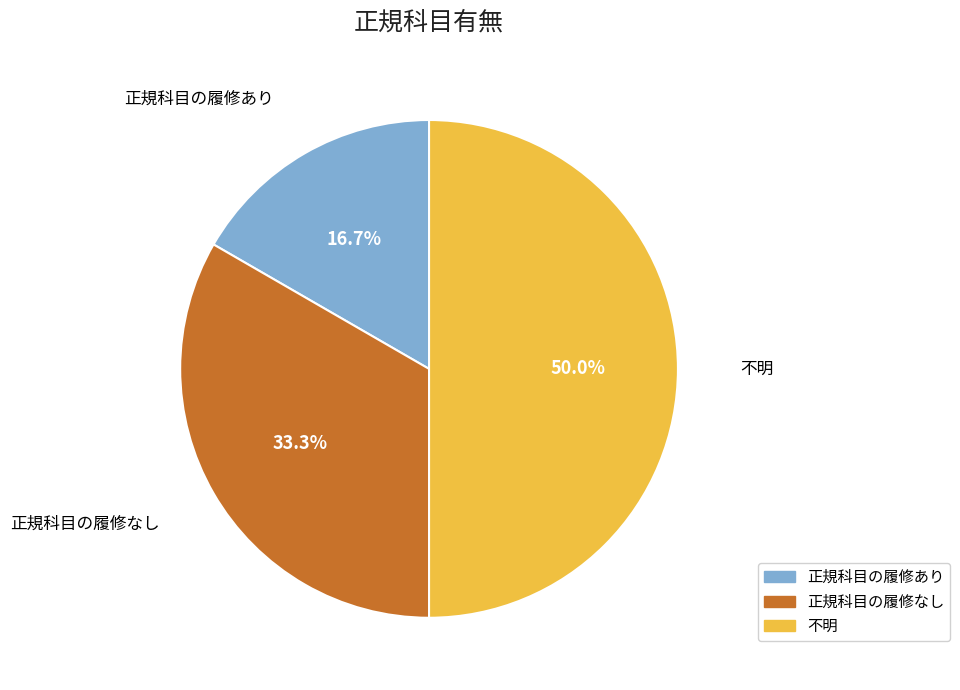

To the nearest percent, what is the difference between the largest and smallest slice percentages?

33%